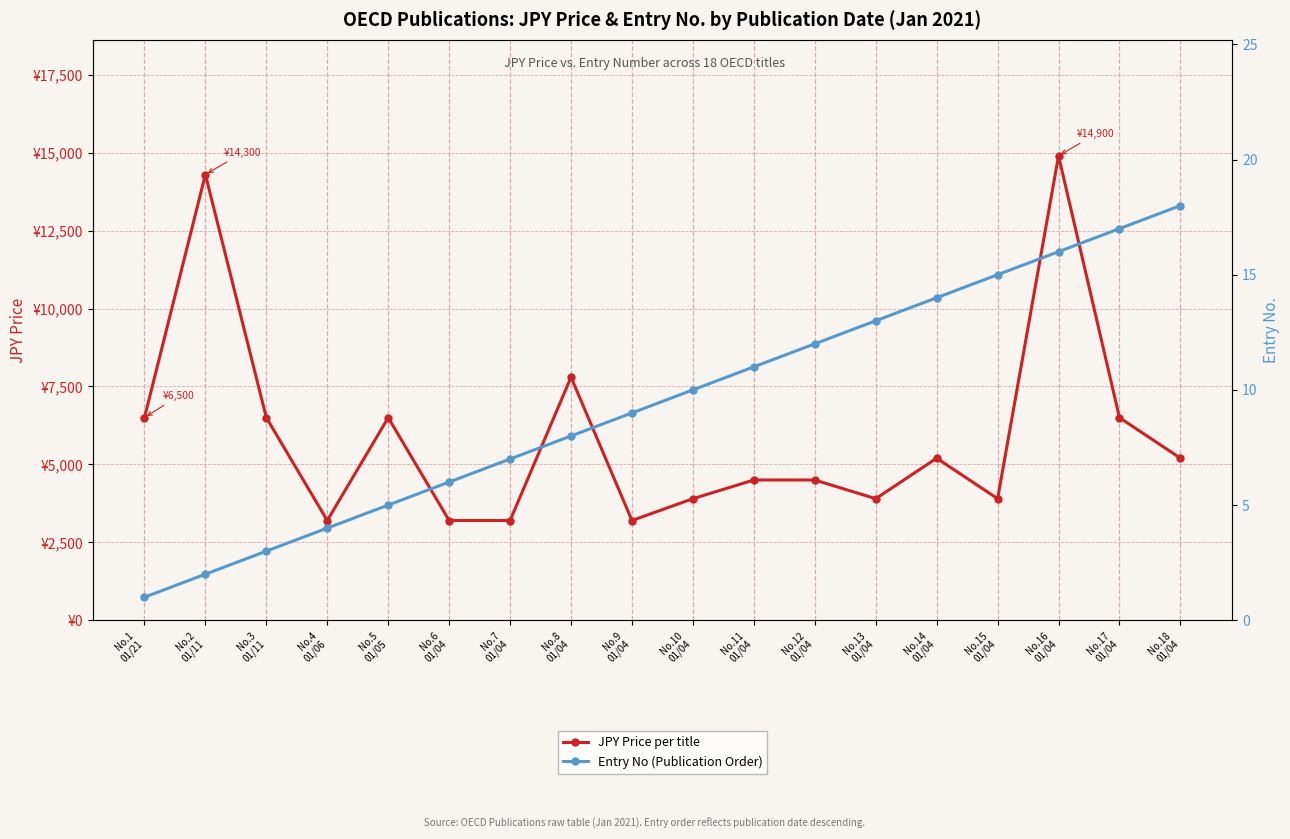

Is the value of Entry No (Publication Order) at No.1
01/21 greater than the value of JPY Price per title at No.9
01/04?

No